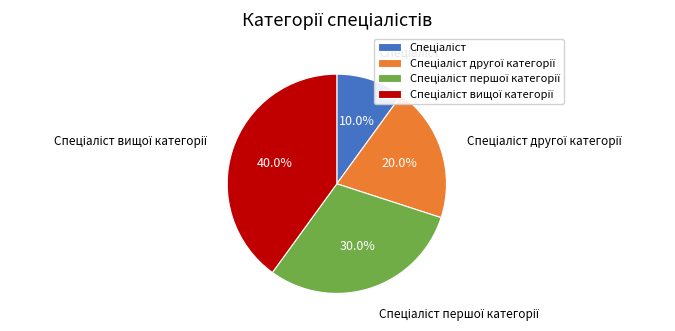

Is there any slice that represents more than half of the pie?

No